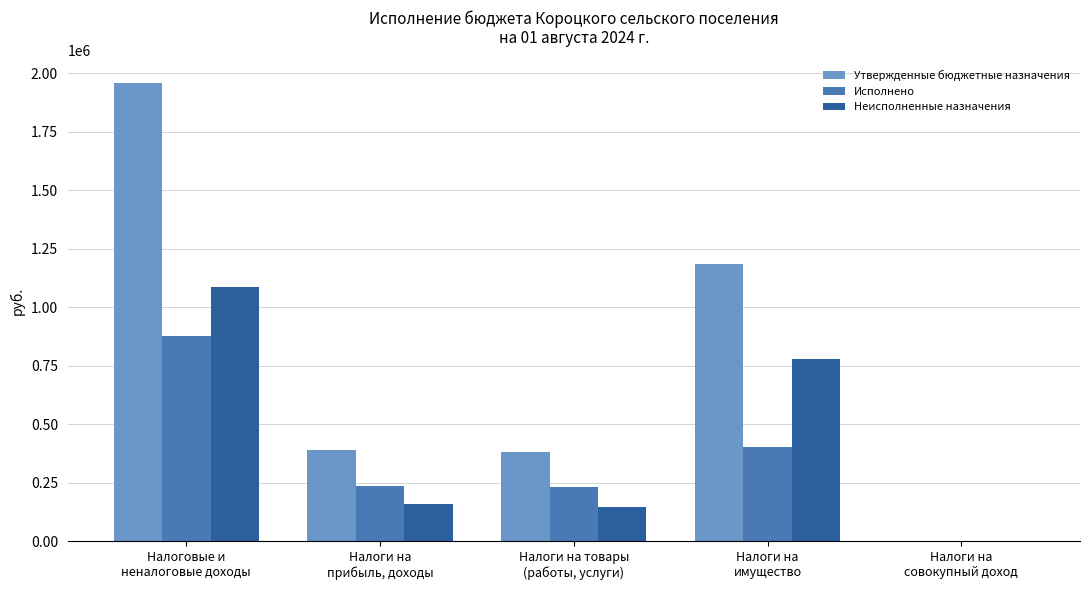

Where is Неисполненные назначения nearest to the value 543649?

Налоги на
имущество